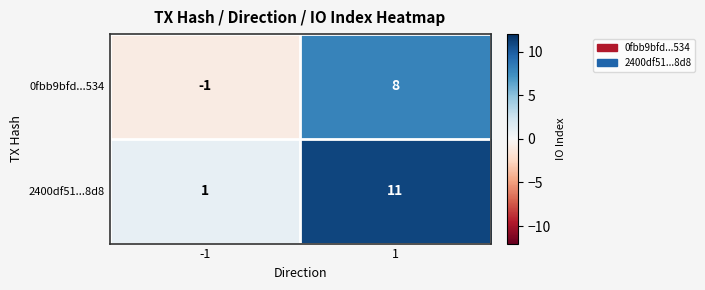

What is the spread (max minus min) of values at 1?

3